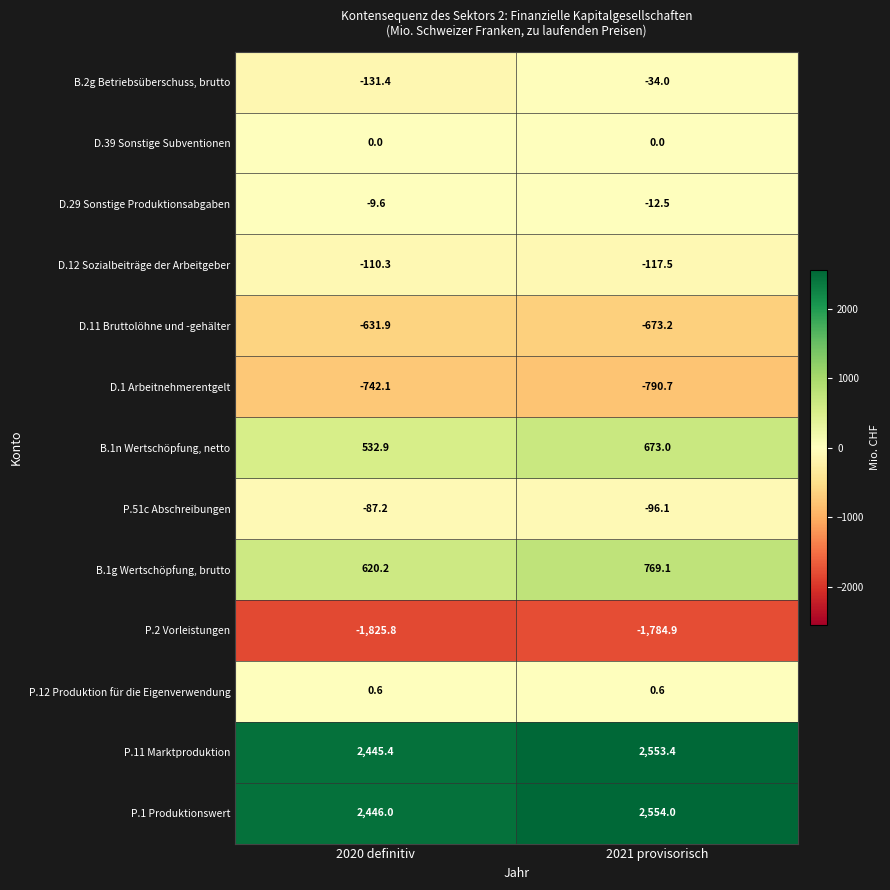

Rank the series by their maximum value, from lowest to highest.

P.2 Vorleistungen, D.1 Arbeitnehmerentgelt, D.11 Bruttolöhne und -gehälter, D.12 Sozialbeiträge der Arbeitgeber, P.51c Abschreibungen, B.2g Betriebsüberschuss, brutto, D.29 Sonstige Produktionsabgaben, D.39 Sonstige Subventionen, P.12 Produktion für die Eigenverwendung, B.1n Wertschöpfung, netto, B.1g Wertschöpfung, brutto, P.11 Marktproduktion, P.1 Produktionswert